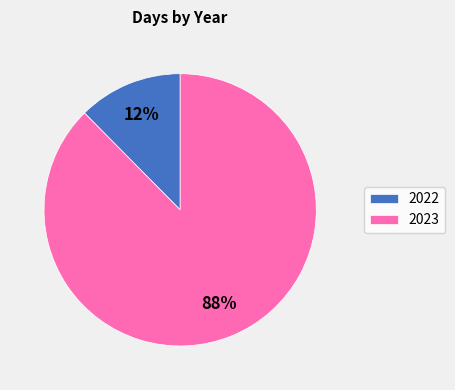

Approximately how many times larger is the value at 2022 compared to 2023?

0.1